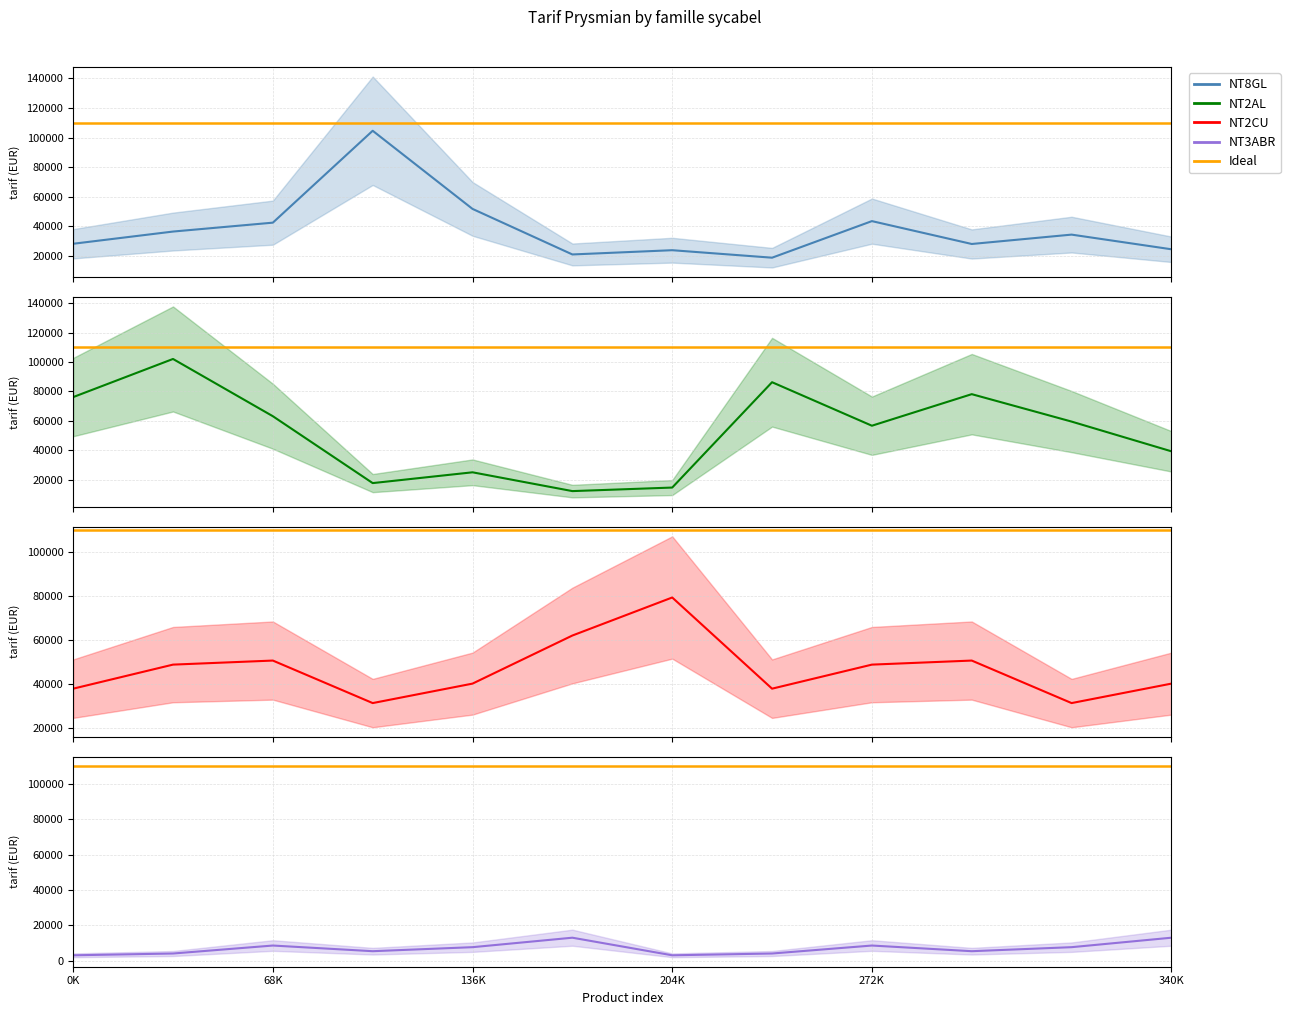

How many lines are shown in the chart?

4